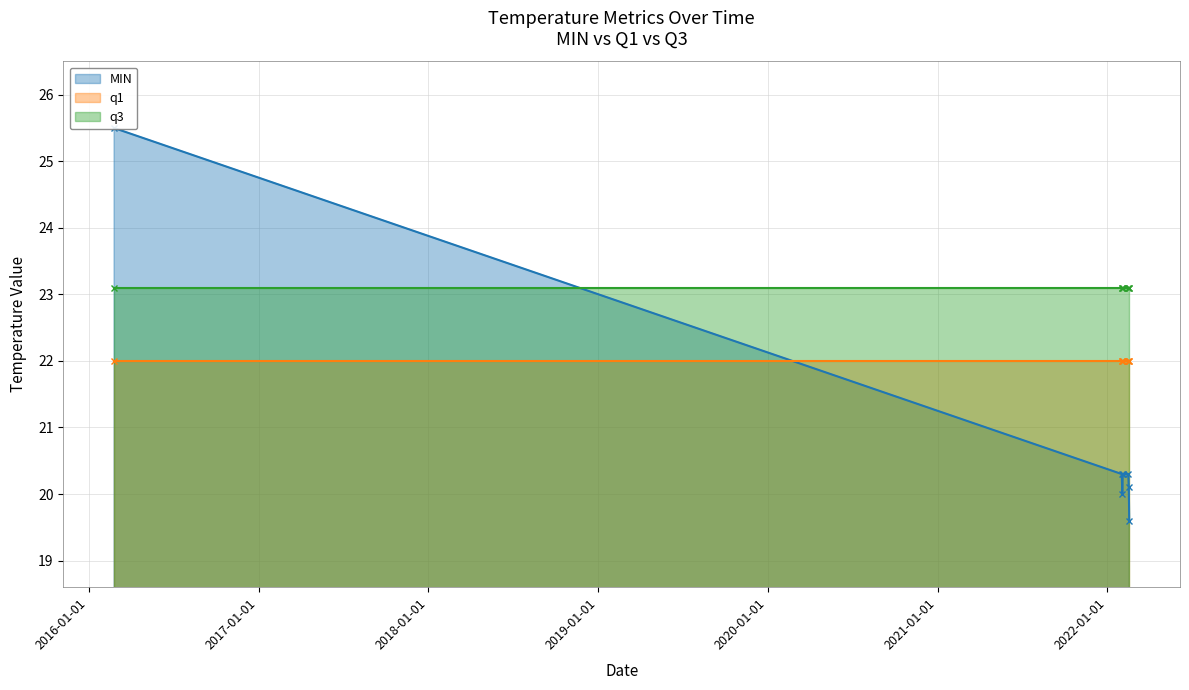

What is the label of the 3rd point from the left?

2022-02-02